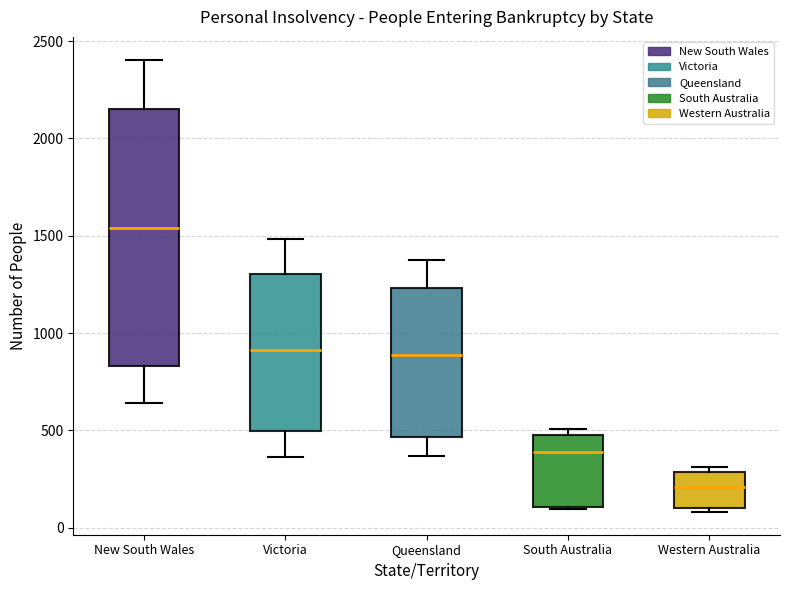

Comparing the boxes themselves (not the whiskers), which one is the tallest?

New South Wales